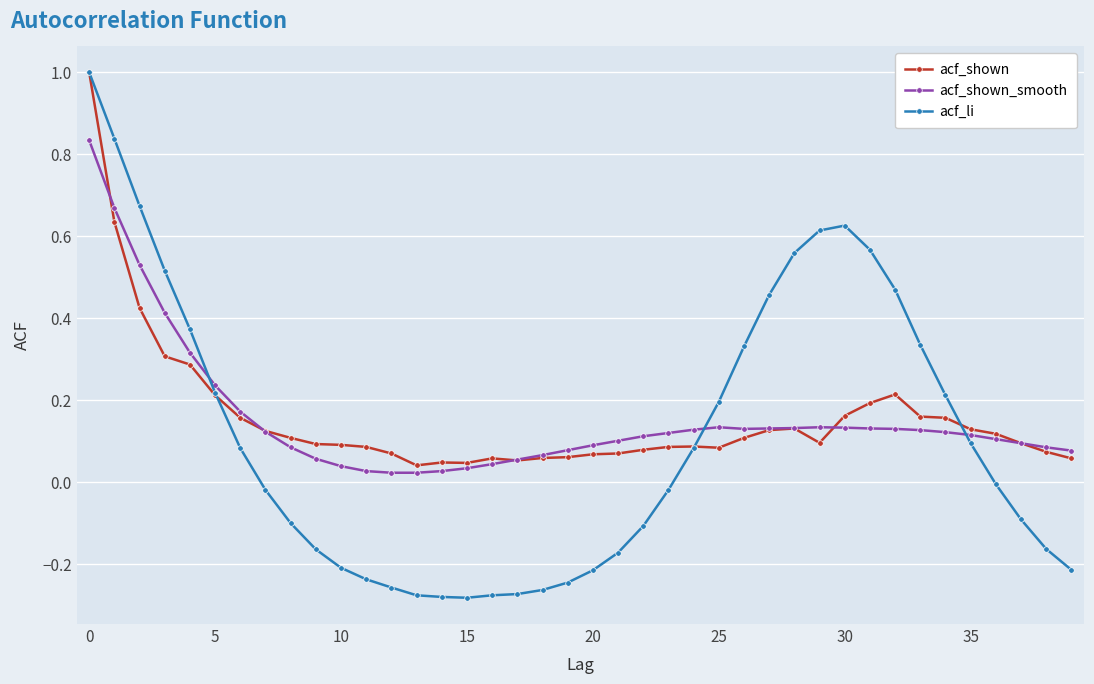

True or false: acf_shown has more than 1 interior local peaks.

True